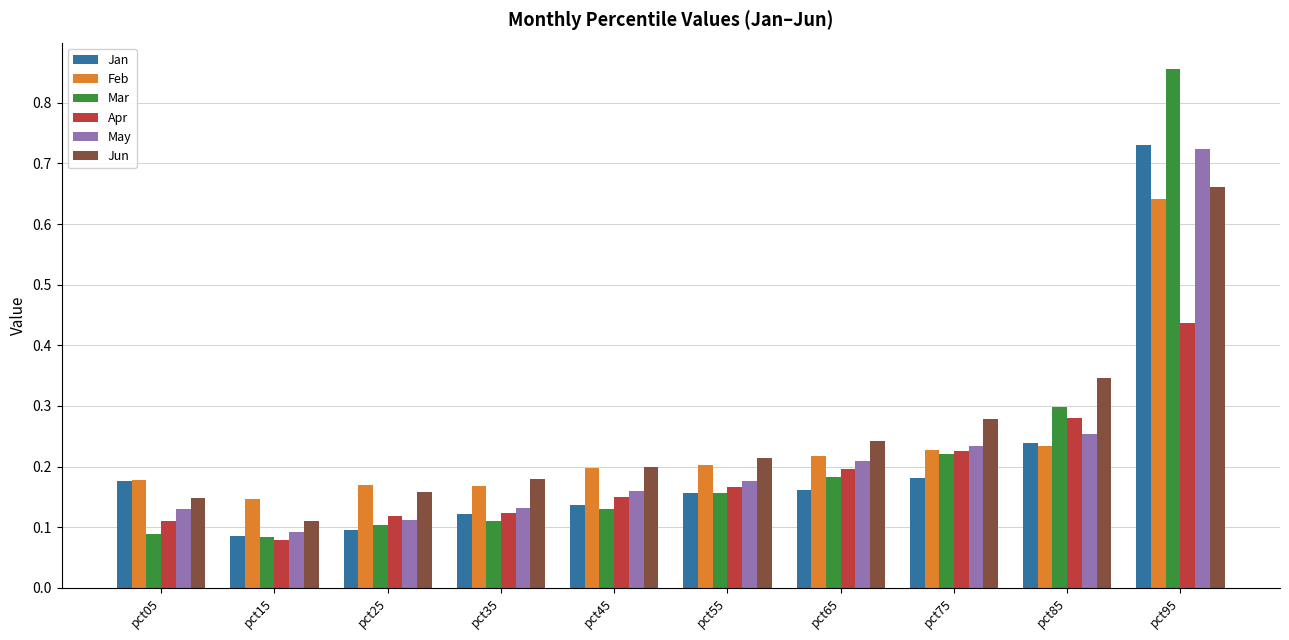

At which label does May reach its minimum?

pct15